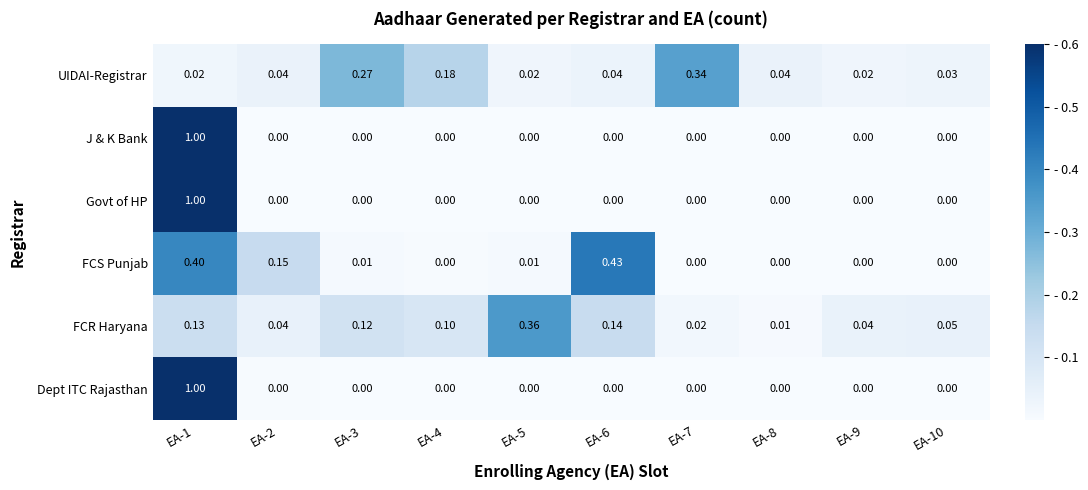

Between EA-5 and EA-7, which series saw the biggest shift?

FCR Haryana